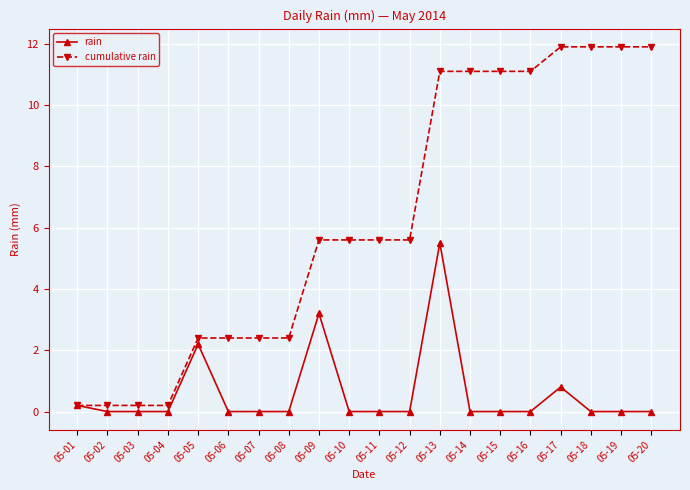

What is the maximum value shown in the chart?

11.9